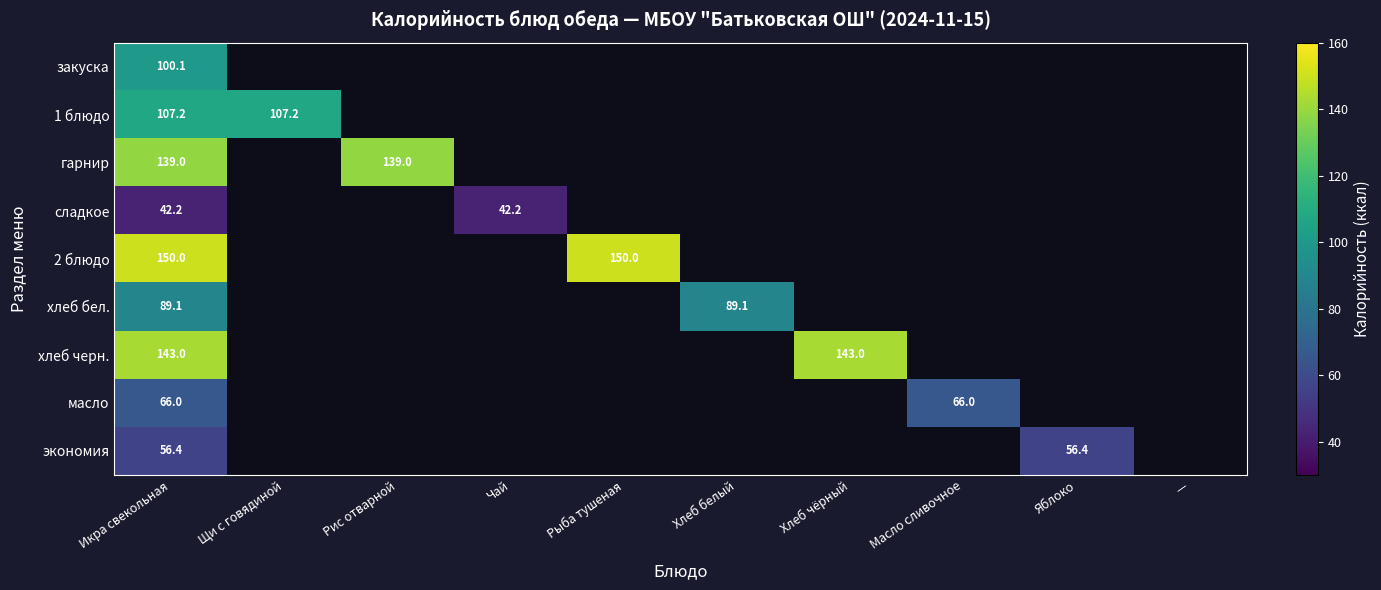

True or false: 2 блюдо has a value of 263.6 at Рыба тушеная.

False